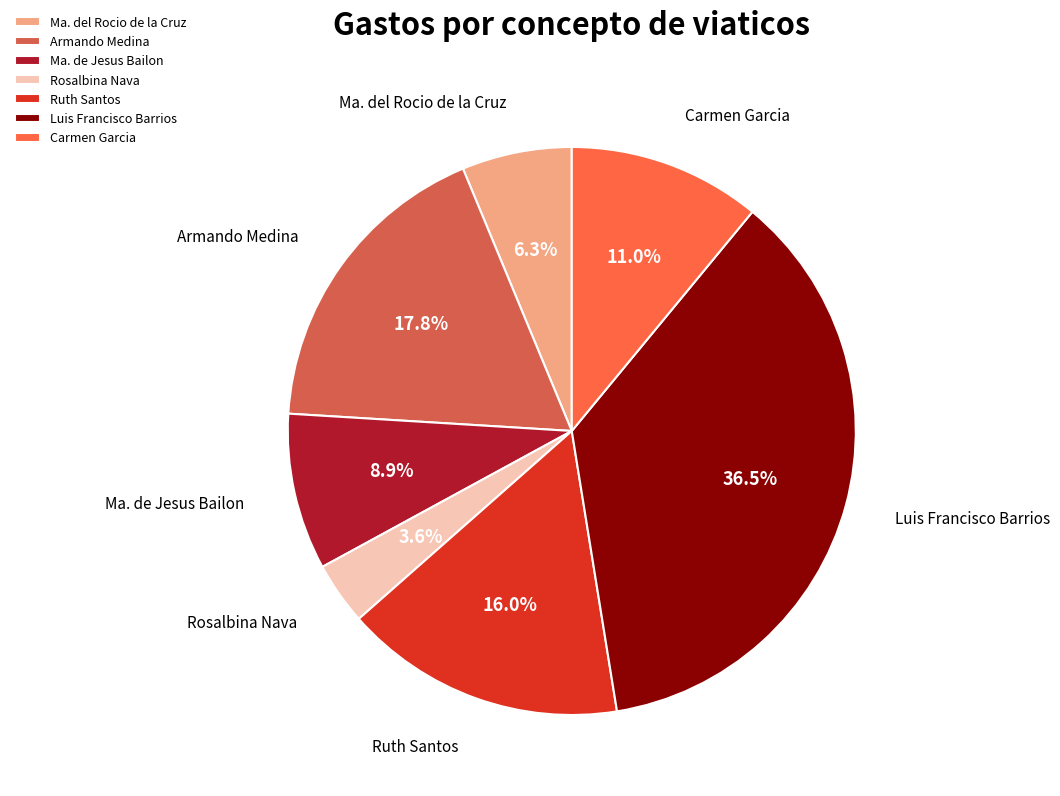

What is the ratio of the value at Ruth Santos to the value at Armando Medina?

0.9